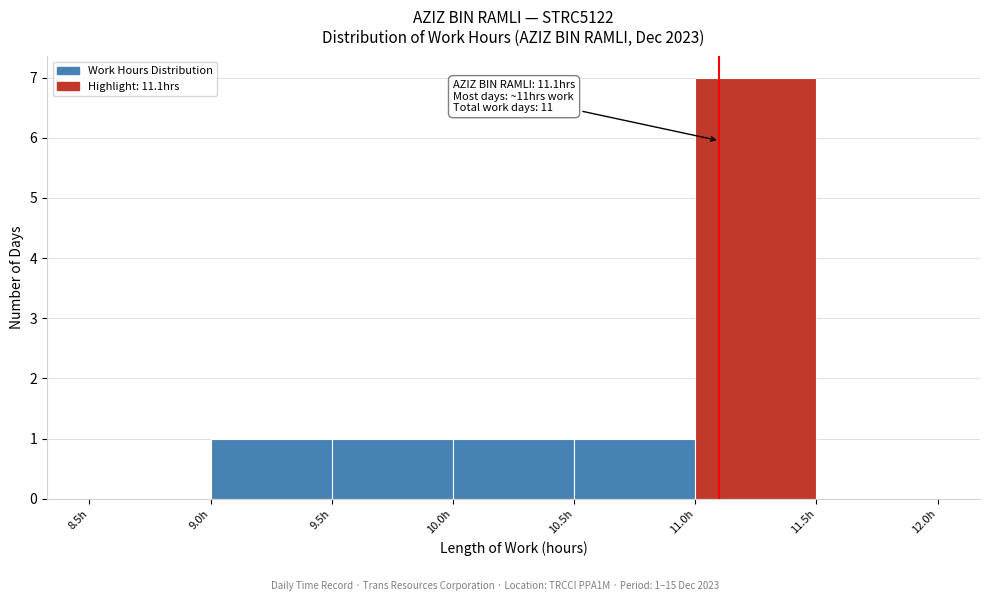

Which range on the x-axis has the tallest bar?

11.0 to 11.5